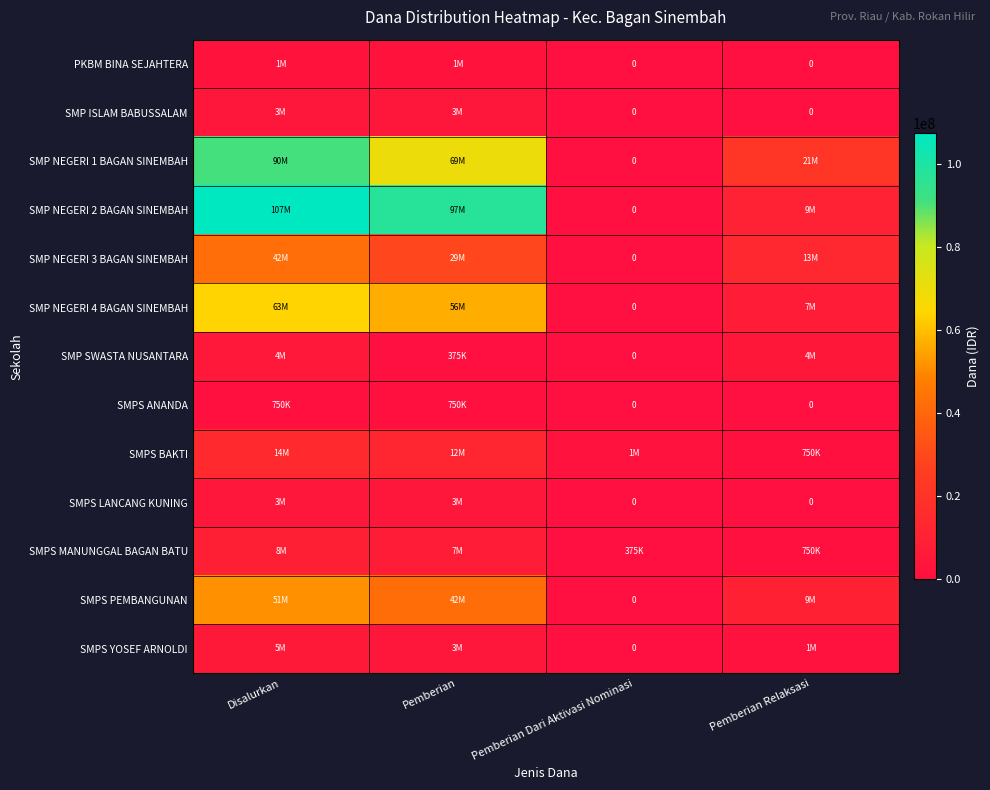

What is the total value across all series at Pemberian Relaksasi?

67875000